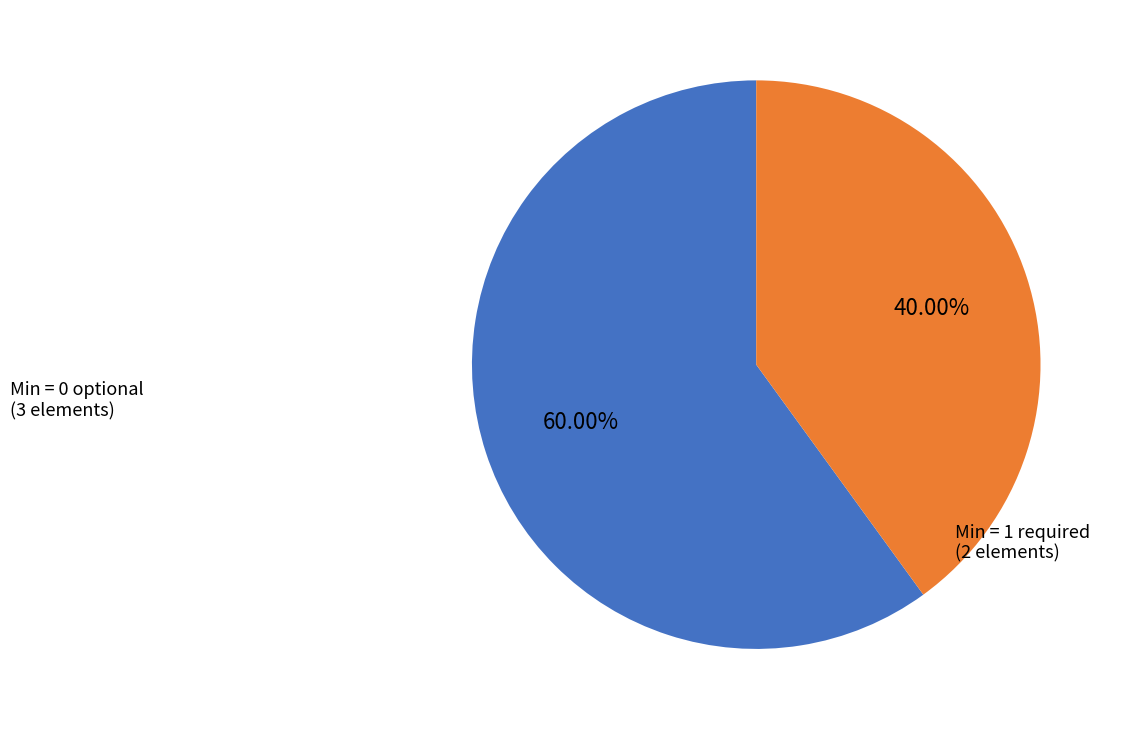

To the nearest percent, what is the average slice percentage?

50%